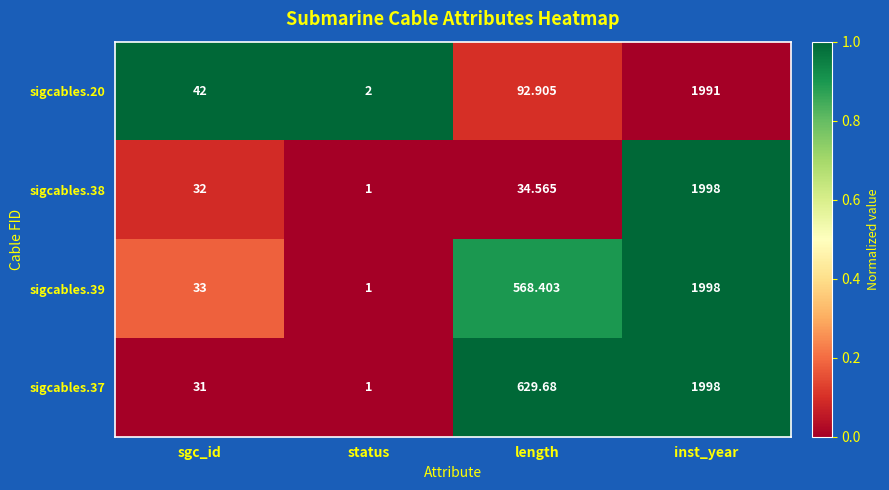

What is the difference between the highest and lowest values at inst_year?

7.0